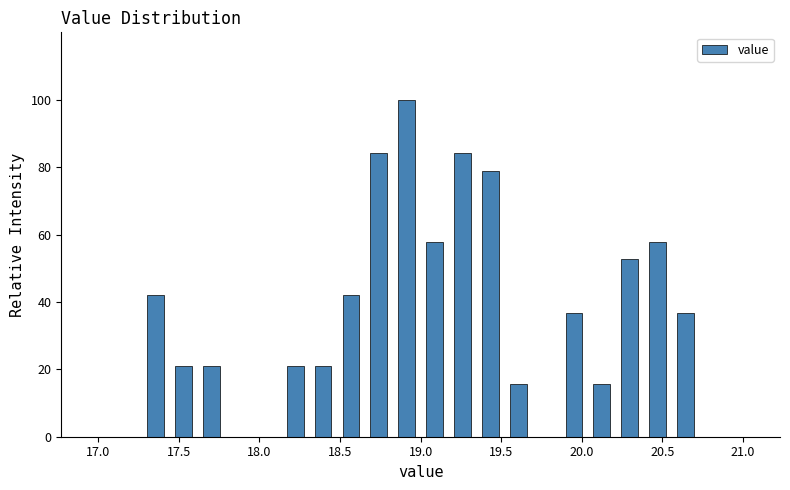

Around what value on the x-axis is the tallest bar? Give the approximate position of its centre, as read against the axis.

18.90